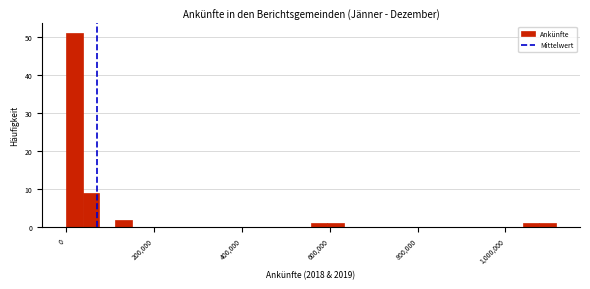

Around what value on the x-axis is the tallest bar? Give the approximate position of its centre, as read against the axis.

20000